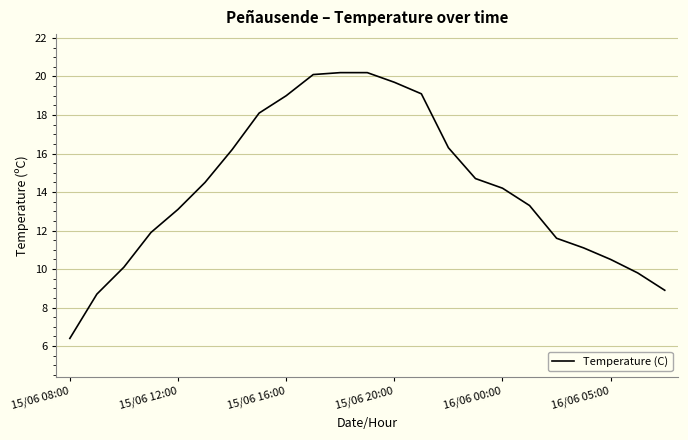

What is the difference between the maximum and minimum values?

13.8